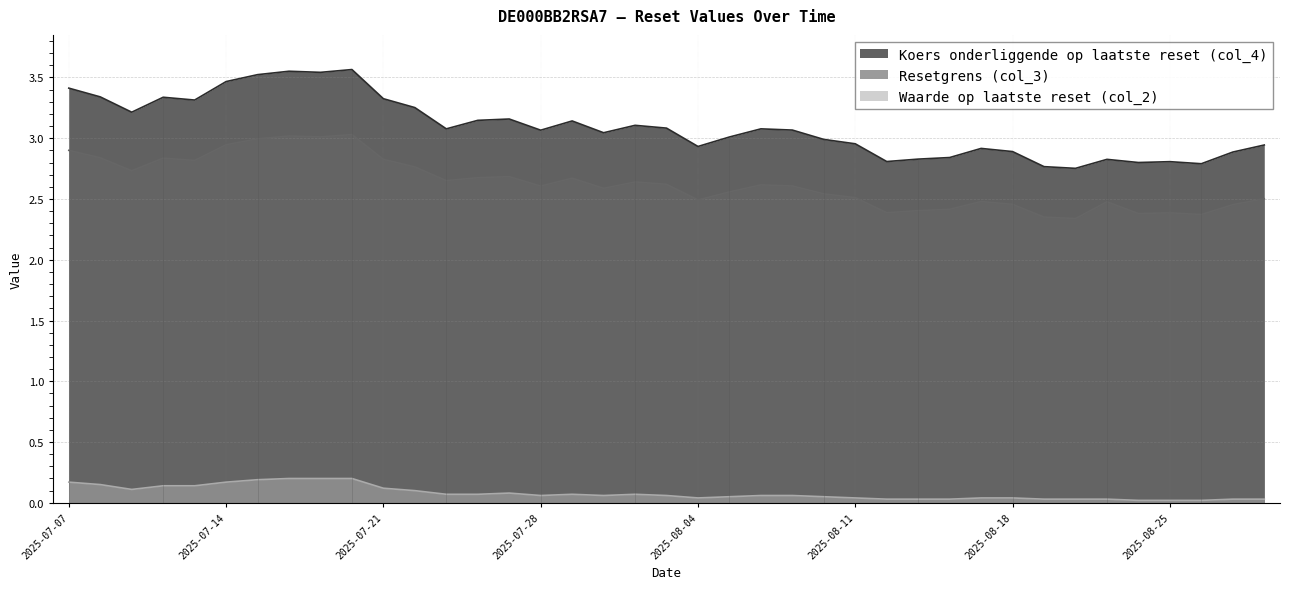

What is the difference between the highest and lowest values at 2025-08-14?

2.8